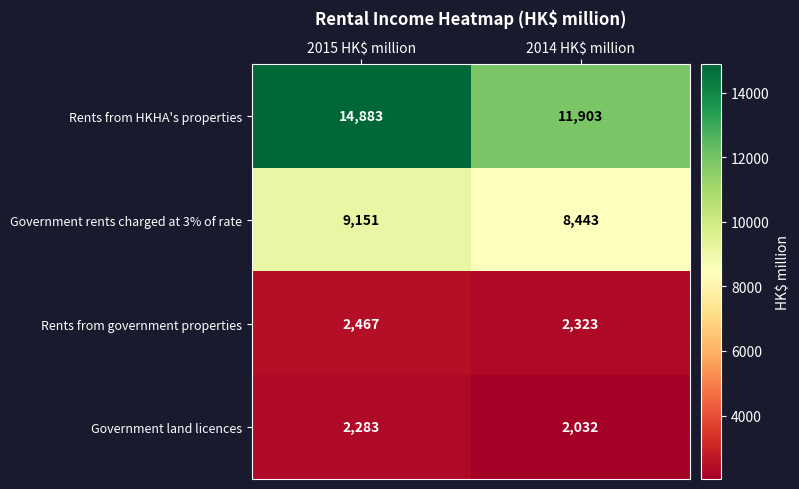

The value of Government rents charged at 3% of rate at 2015 HK$ million is 9151. True or false?

True